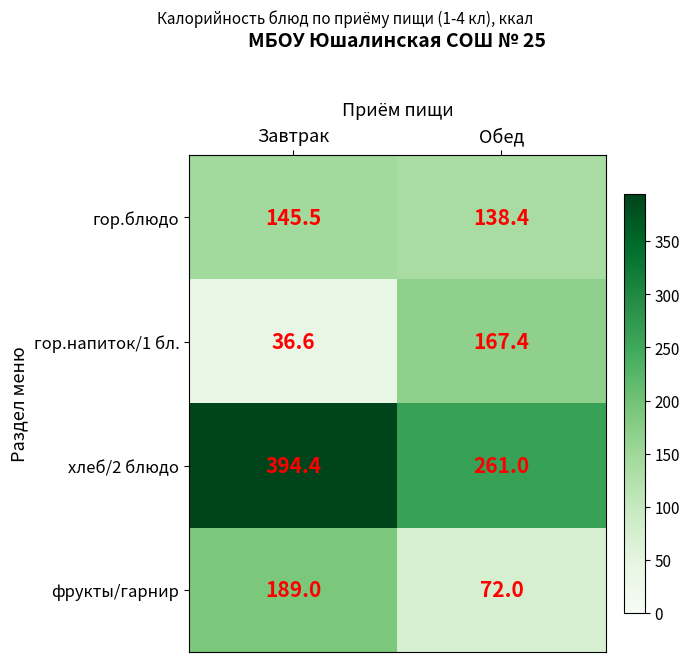

Count the number of categories in the chart.

2